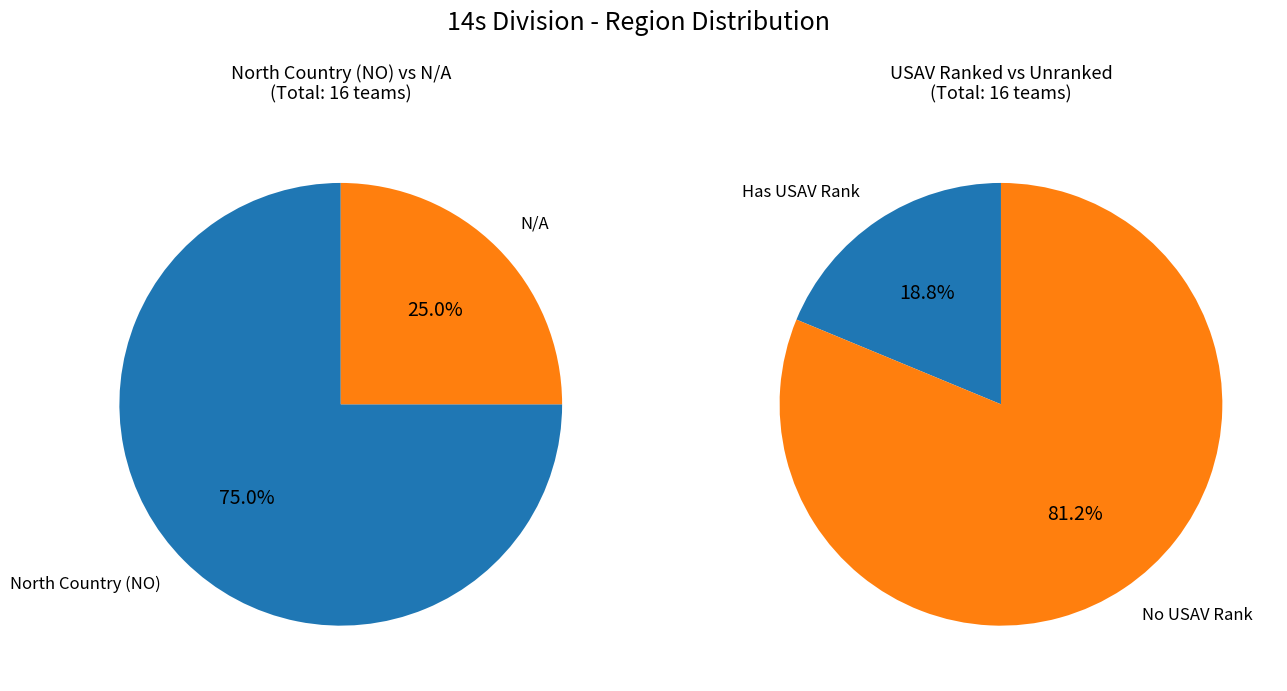

Combined, do North Country (NO) and N/A account for over 50%?

Yes